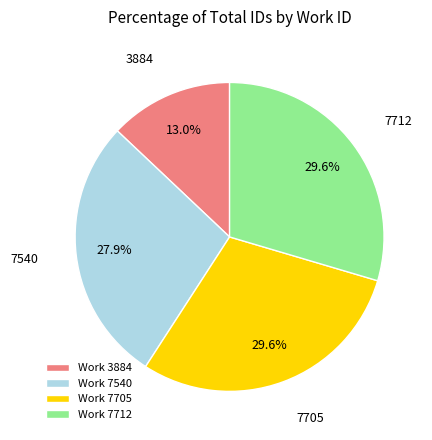

To the nearest percent, what is the difference between the 7705 and 7540 slice percentages?

2%